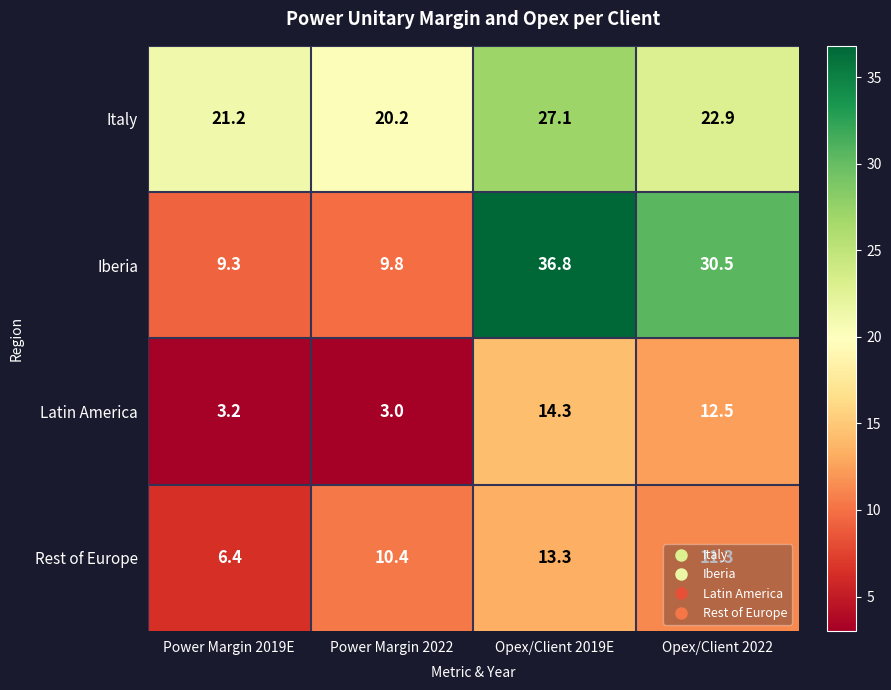

Which category has the lowest value across all series?

Power Margin 2022